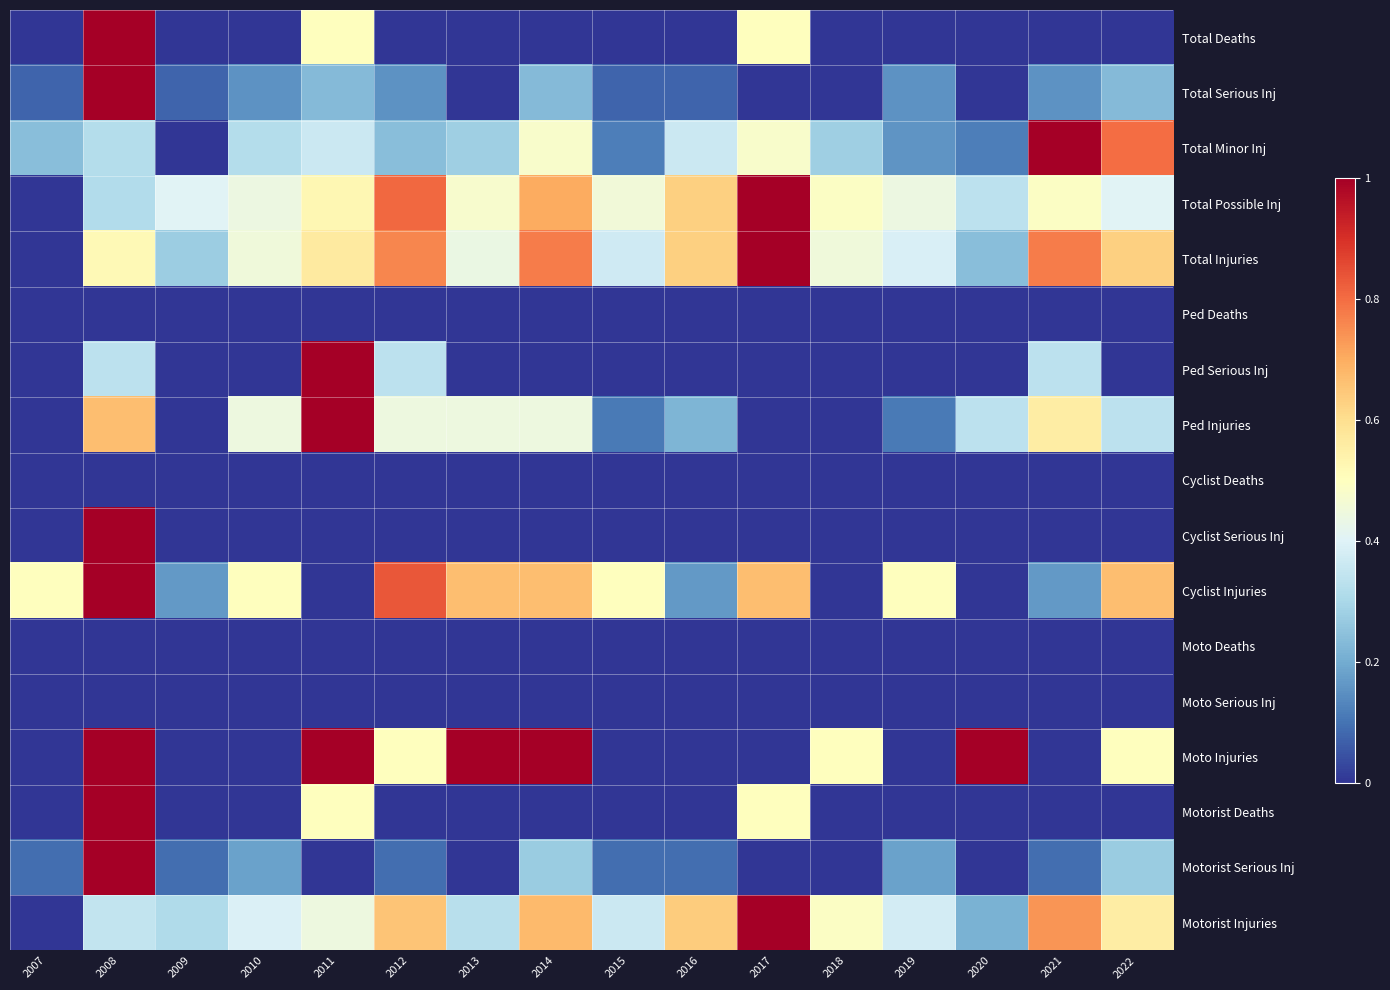

List the series in order of their peak value, highest first.

Total Deaths, Total Serious Inj, Total Minor Inj, Total Possible Inj, Total Injuries, Ped Serious Inj, Ped Injuries, Cyclist Serious Inj, Cyclist Injuries, Moto Injuries, Motorist Deaths, Motorist Serious Inj, Motorist Injuries, Ped Deaths, Cyclist Deaths, Moto Deaths, Moto Serious Inj